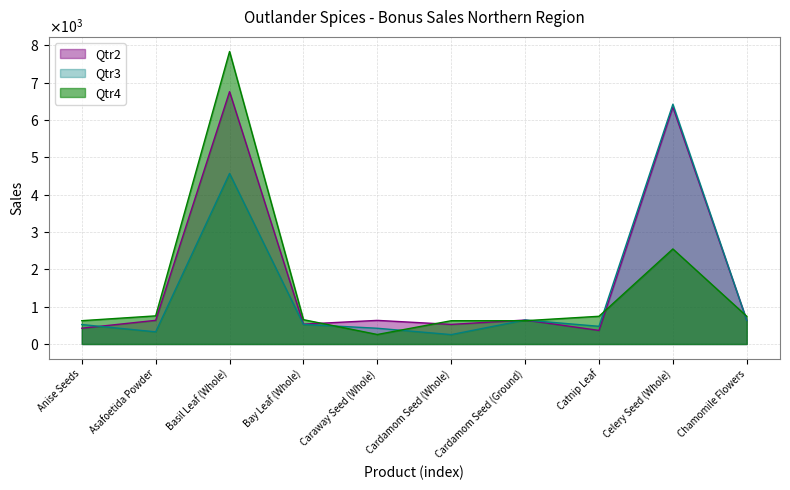

At which label does Qtr4 reach its peak?

Basil Leaf (Whole)